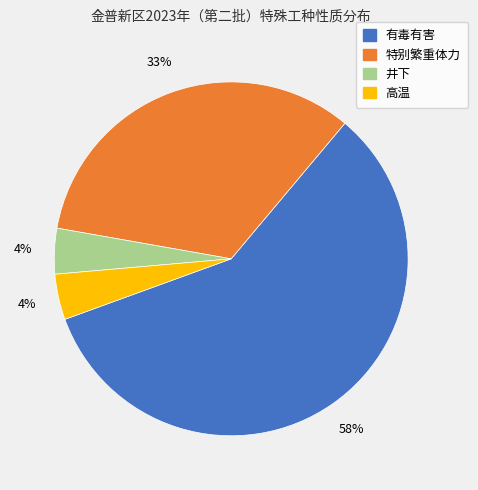

What is the largest slice in the pie chart?

有毒有害